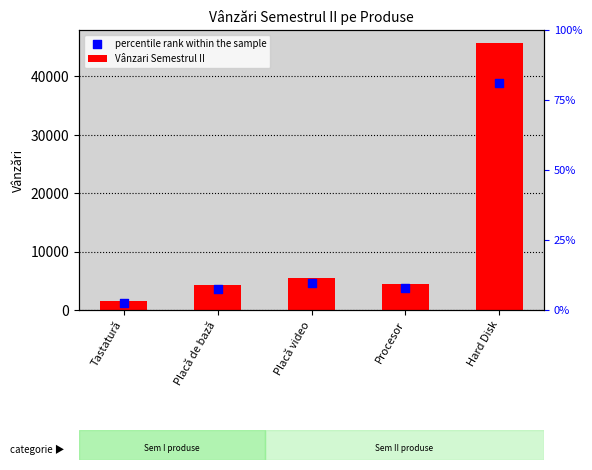

Which series reaches the minimum Y coordinate?

percentile rank within the sample